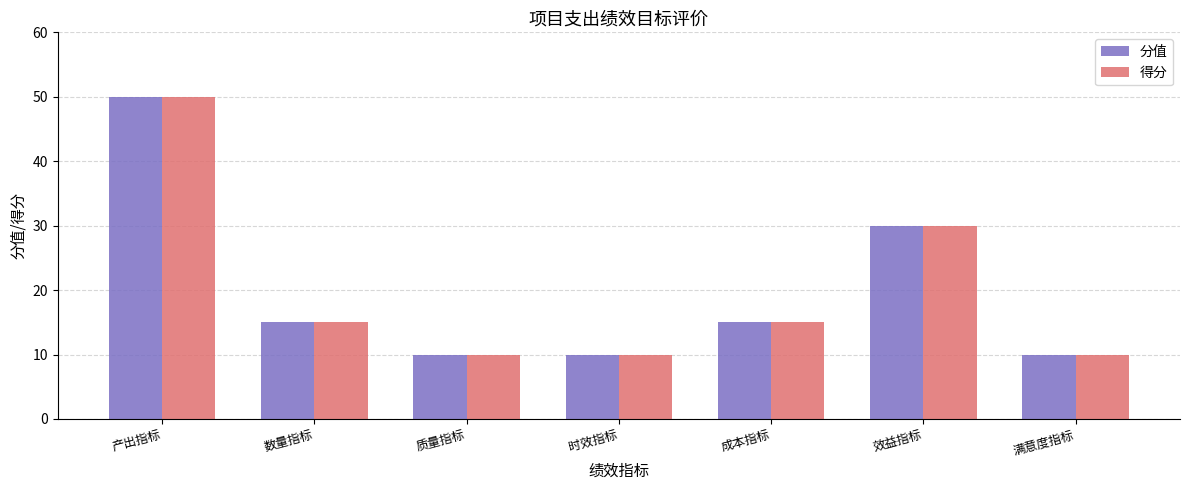

Are the bars horizontal?

No